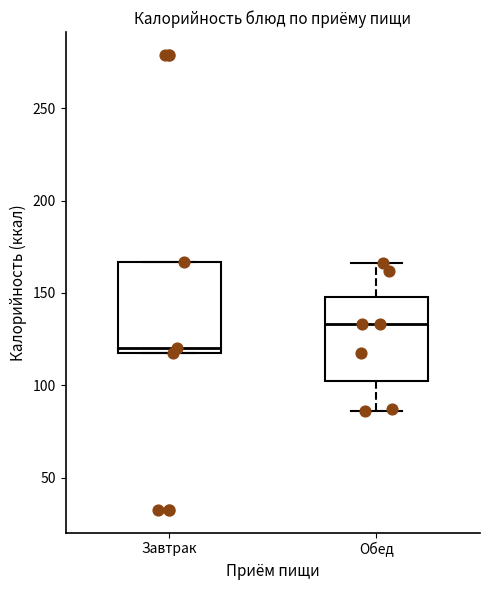

Where is the upper edge of the box for Завтрак on the y-axis? The values are not printed on the chart, so give them approximately, as read against the axis.

165